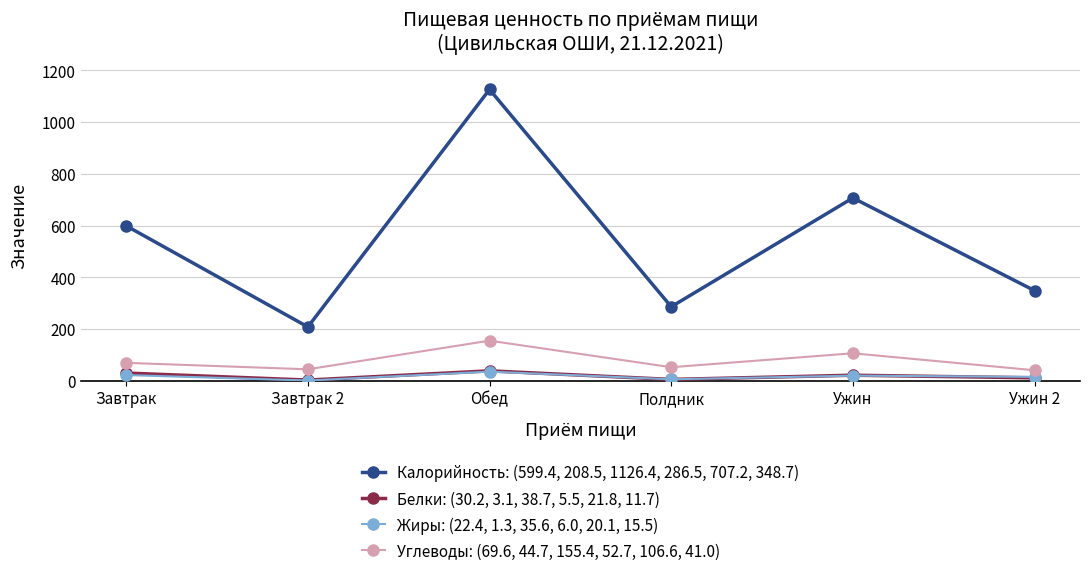

Which series changed the most between Завтрак 2 and Ужин?

Калорийность: (599.4, 208.5, 1126.4, 286.5, 707.2, 348.7)